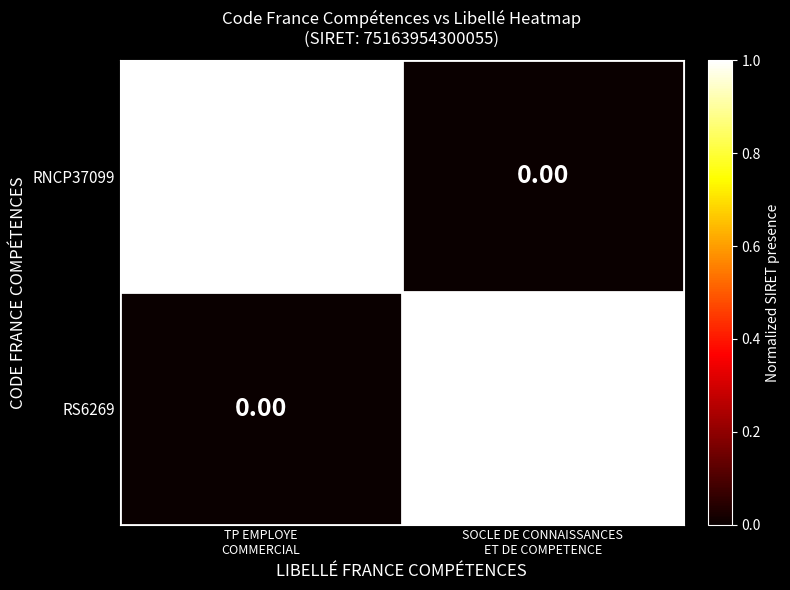

How many data points in RNCP37099 are less than 1?

1